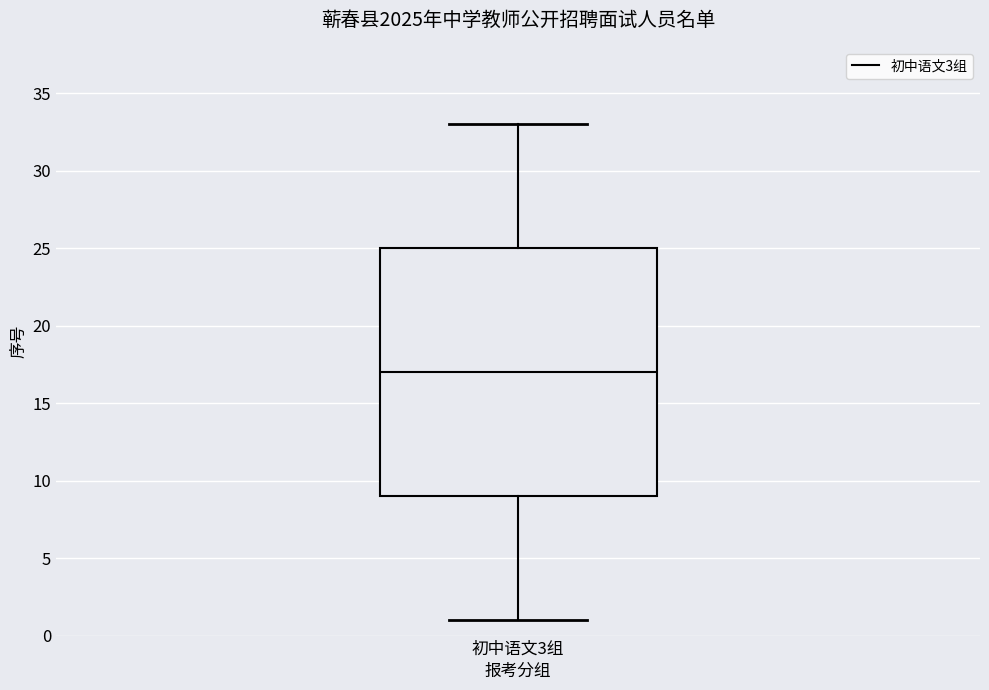

Read this box plot against the y-axis: the position of the median line, the range covered by the box, and the ends of both whiskers. The values are not printed on the chart, so give them approximately, as read against the axis.

median 17, box 9 to 25, whiskers 1 to 33